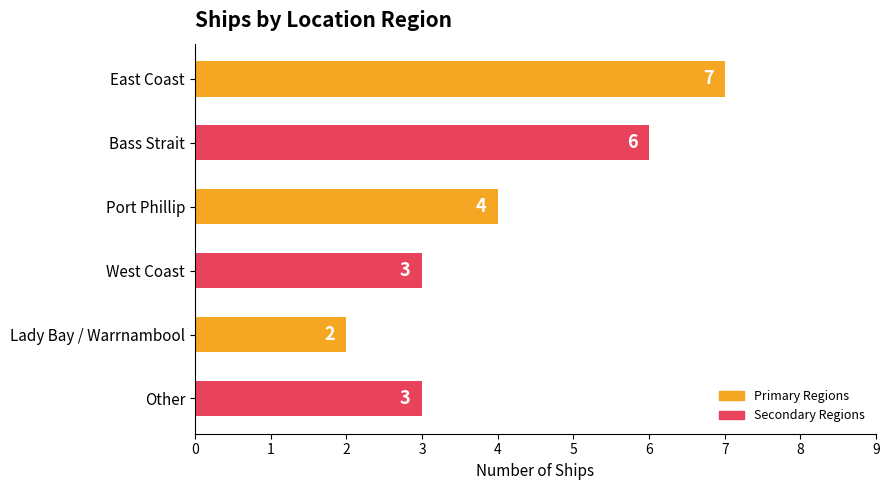

The chart shows a value of 4 at Bass Strait. True or false?

False